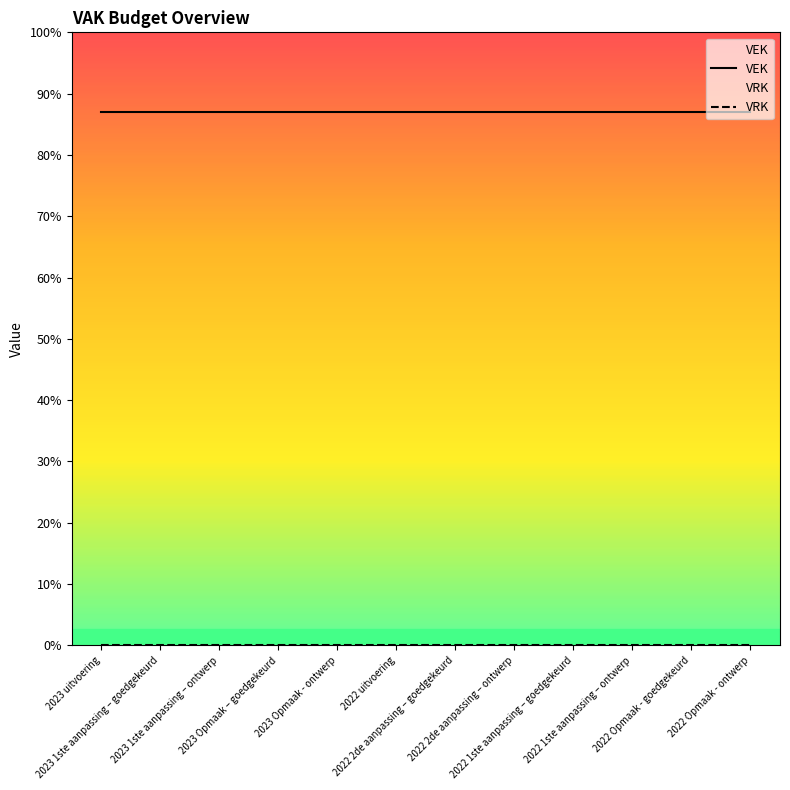

Reading left to right, list all the values displayed in this chart.

VEK: 2023 uitvoering=750	2023 1ste aanpassing – goedgekeurd=750	2023 1ste aanpassing – ontwerp=750	2023 Opmaak – goedgekeurd=750	2023 Opmaak - ontwerp=750	2022 uitvoering=750	2022 2de aanpassing – goedgekeurd=750	2022 2de aanpassing – ontwerp=750	2022 1ste aanpassing – goedgekeurd=750	2022 1ste aanpassing – ontwerp=750	2022 Opmaak - goedgekeurd=750	2022 Opmaak - ontwerp=750
VRK: 2023 uitvoering=0	2023 1ste aanpassing – goedgekeurd=0	2023 1ste aanpassing – ontwerp=0	2023 Opmaak – goedgekeurd=0	2023 Opmaak - ontwerp=0	2022 uitvoering=0	2022 2de aanpassing – goedgekeurd=0	2022 2de aanpassing – ontwerp=0	2022 1ste aanpassing – goedgekeurd=0	2022 1ste aanpassing – ontwerp=0	2022 Opmaak - goedgekeurd=0	2022 Opmaak - ontwerp=0